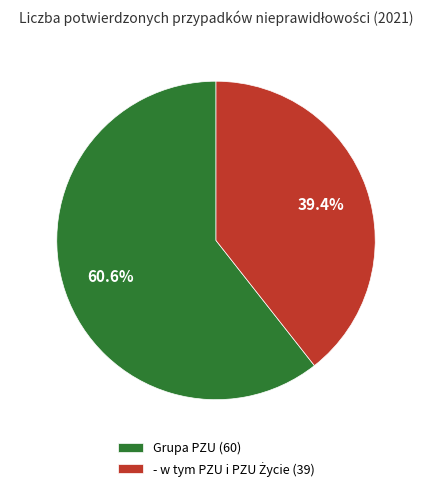

How many slices are in this pie chart?

2